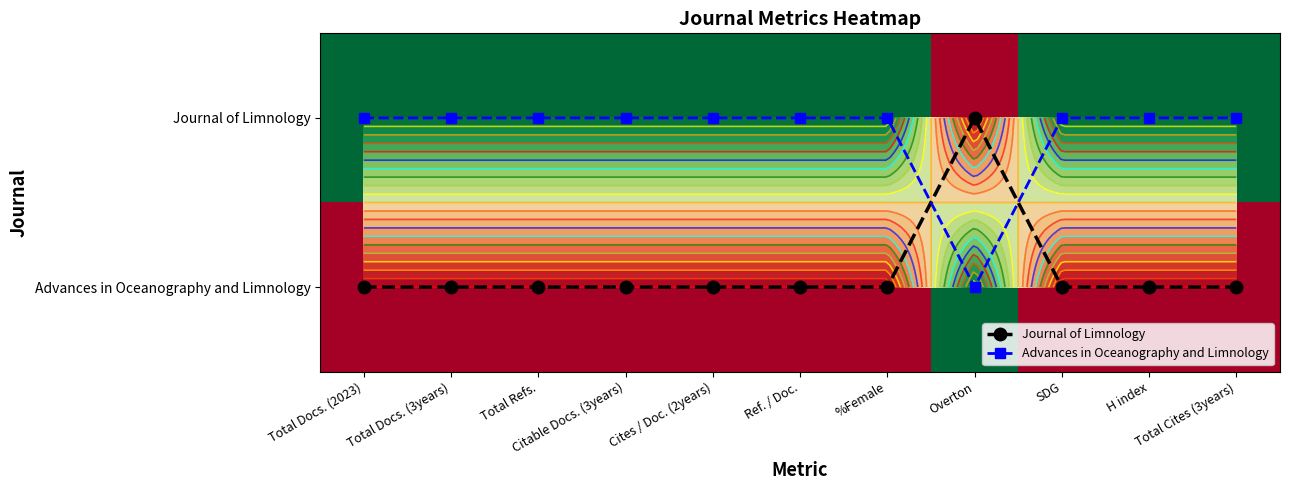

The value of Advances in Oceanography and Limnology at Citable Docs. (3years) is 0. True or false?

False